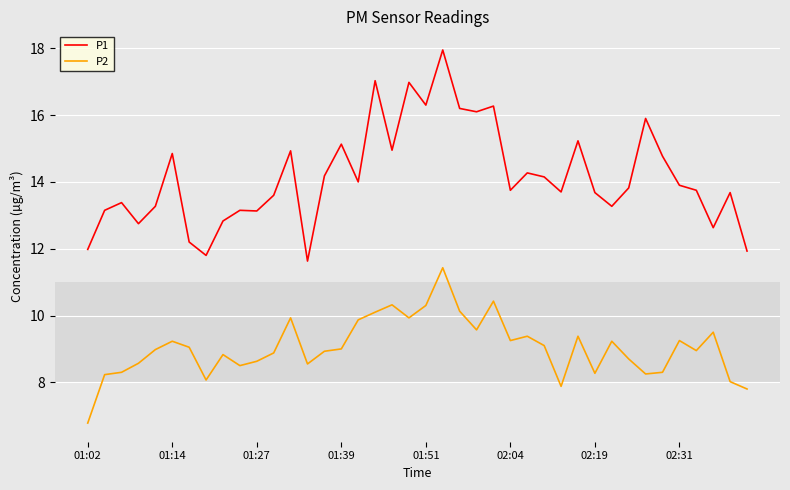

What is the minimum value for P2?

6.8